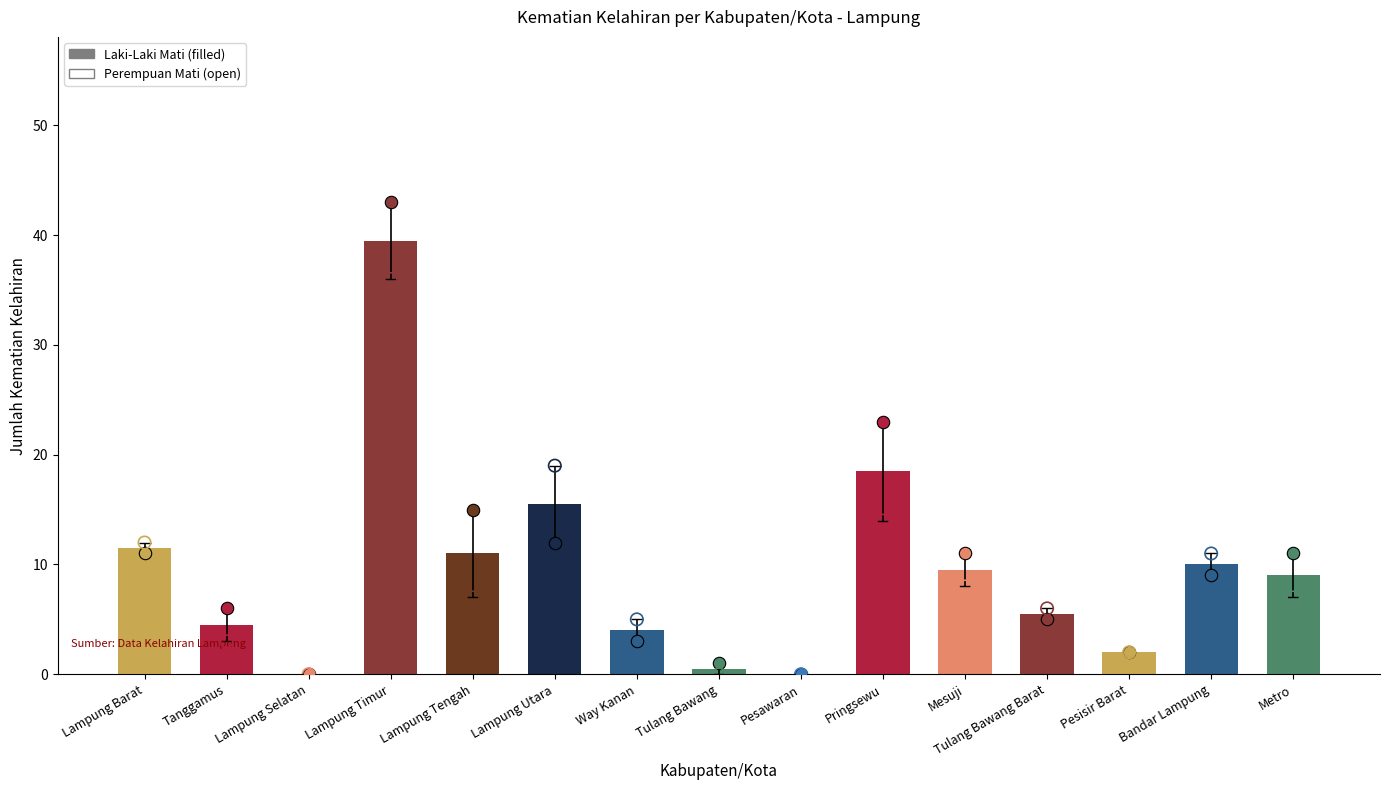

What are all the series names shown in the legend?

Laki-Laki Mati, Perempuan Mati